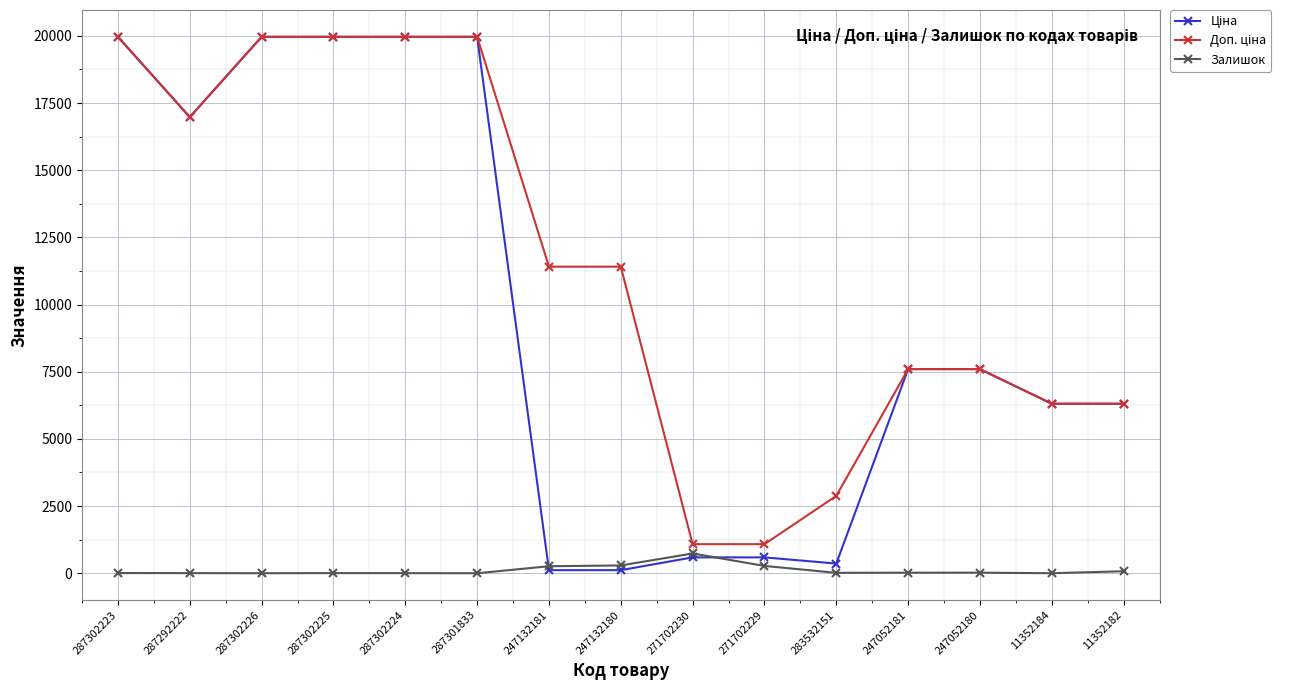

What is the maximum value shown in the chart?

19964.2